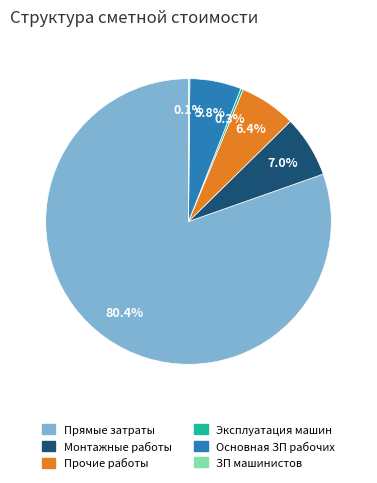

Which has a higher value, Прямые затраты or Монтажные работы?

Прямые затраты